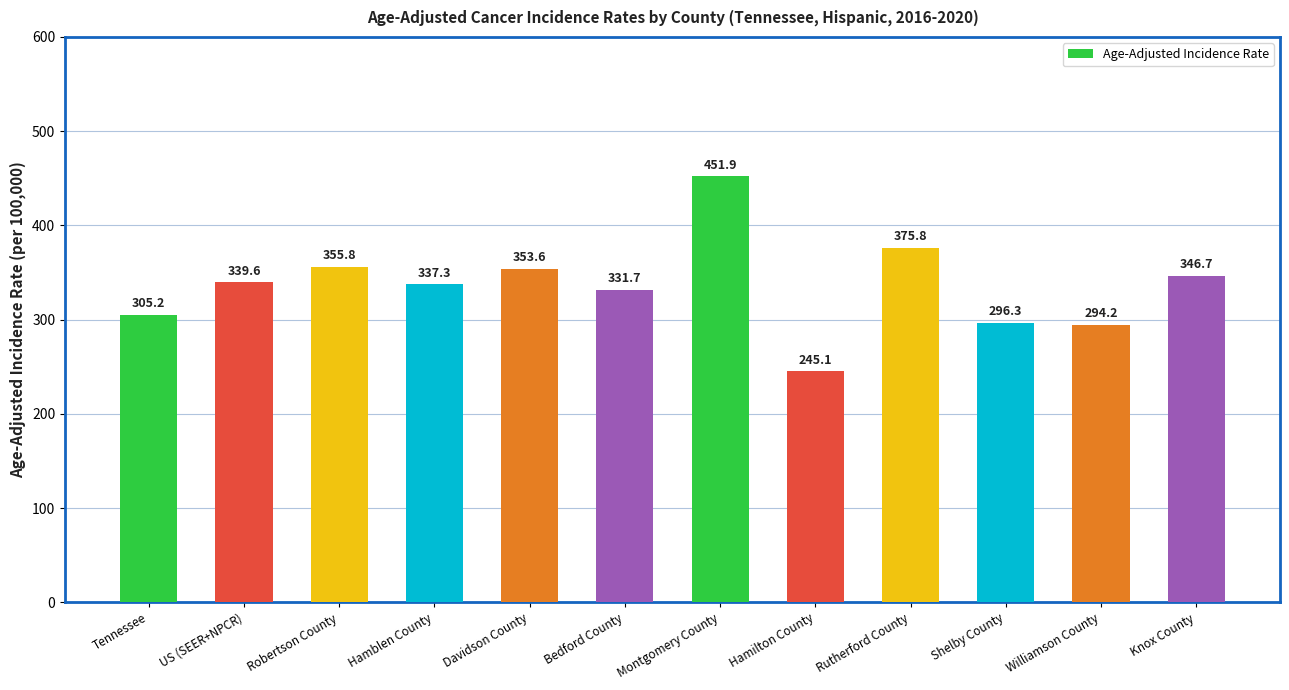

Is it true that the value at Williamson County is 294.2?

True